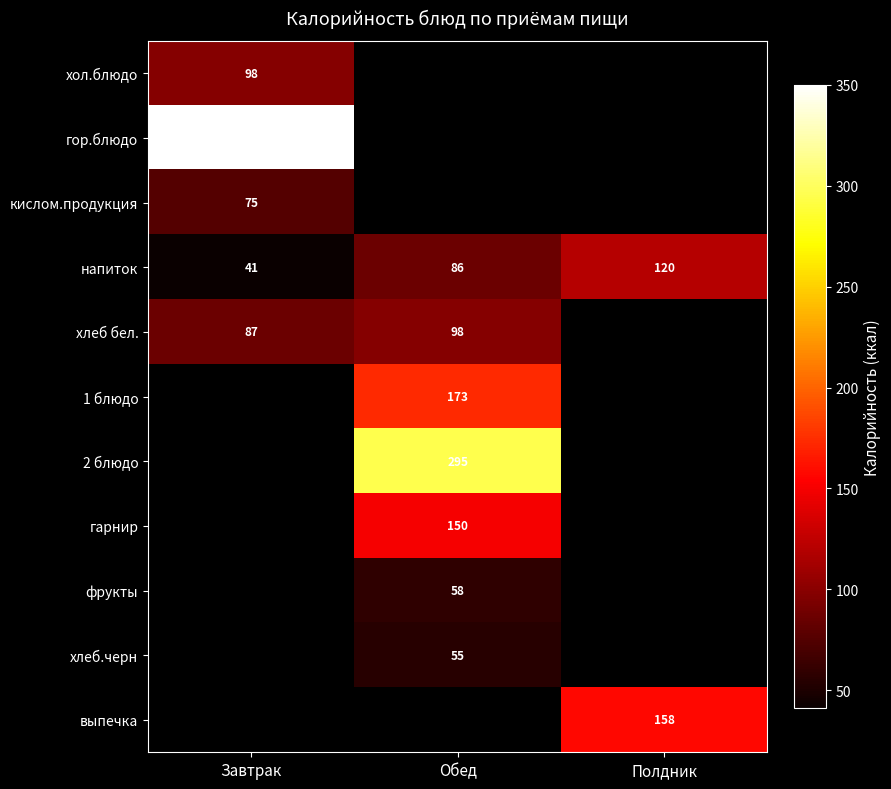

Is it true that напиток equals 10 at Завтрак?

False